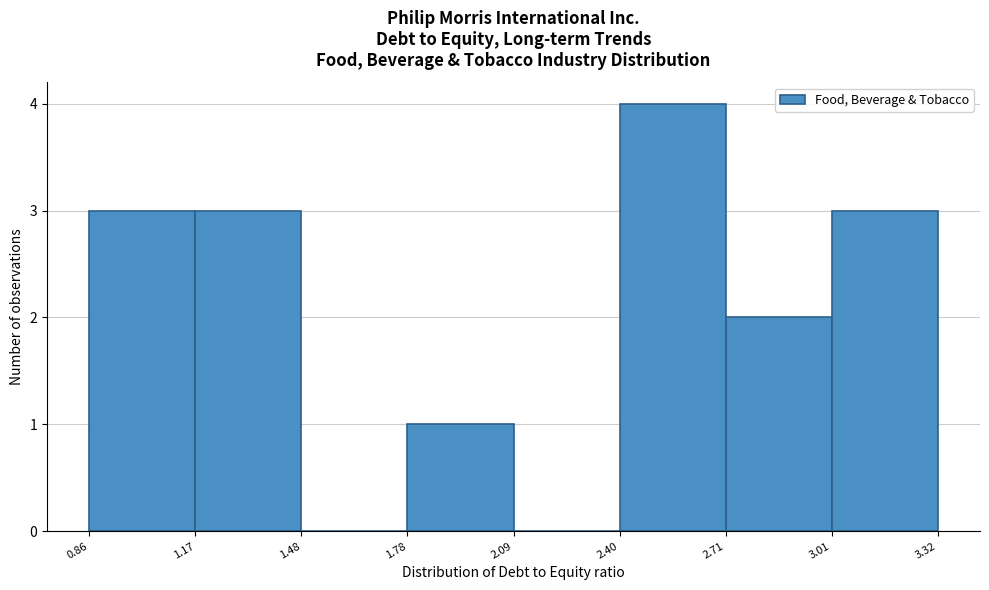

Reading left to right, list every bar in this chart as the range it spans on the x-axis followed by its height. The values are not printed on the chart, so give them approximately, as read against the axis.

0.86 to 1.17: 3
1.17 to 1.48: 3
1.48 to 1.78: 0
1.78 to 2.09: 1
2.09 to 2.40: 0
2.40 to 2.71: 4
2.71 to 3.01: 2
3.01 to 3.32: 3